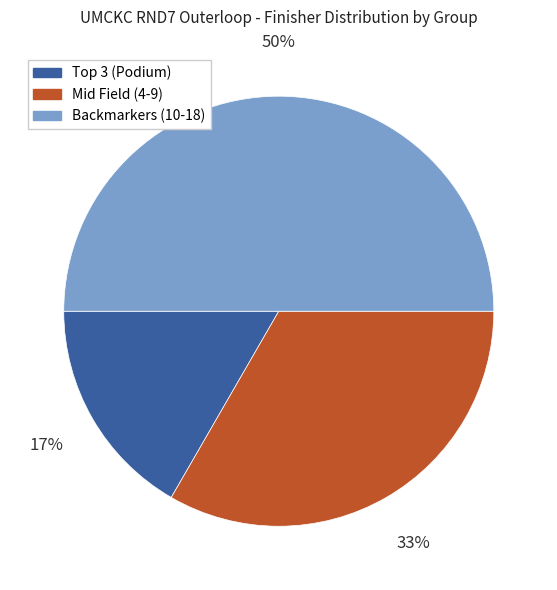

How many segments does this pie chart have?

3